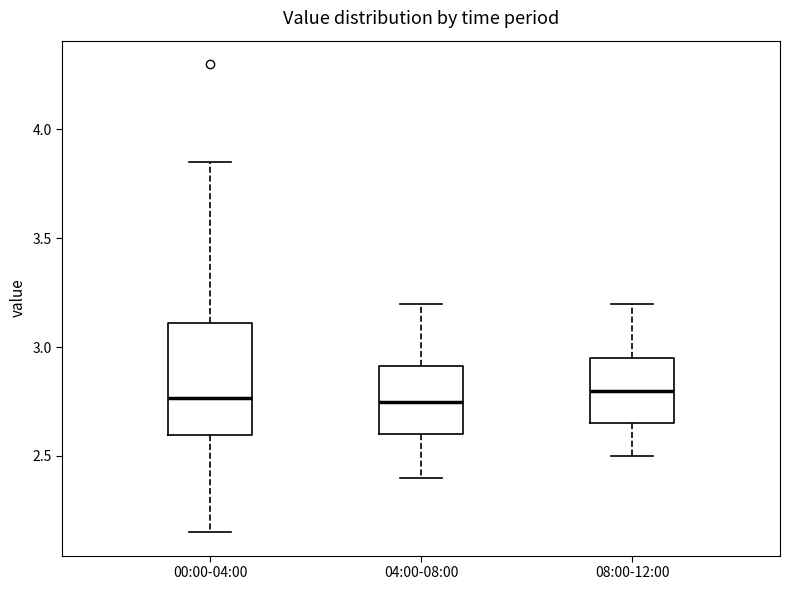

Reading left to right, transcribe this box plot: for each box, give where its median line is, the range the box spans, and where its two whiskers end, as read against the y-axis. The values are not printed on the chart, so give them approximately, as read against the axis.

00:00-04:00: median 2.75, box 2.60 to 3.10, whiskers 2.15 to 3.85
04:00-08:00: median 2.75, box 2.60 to 2.90, whiskers 2.40 to 3.20
08:00-12:00: median 2.80, box 2.65 to 2.95, whiskers 2.50 to 3.20